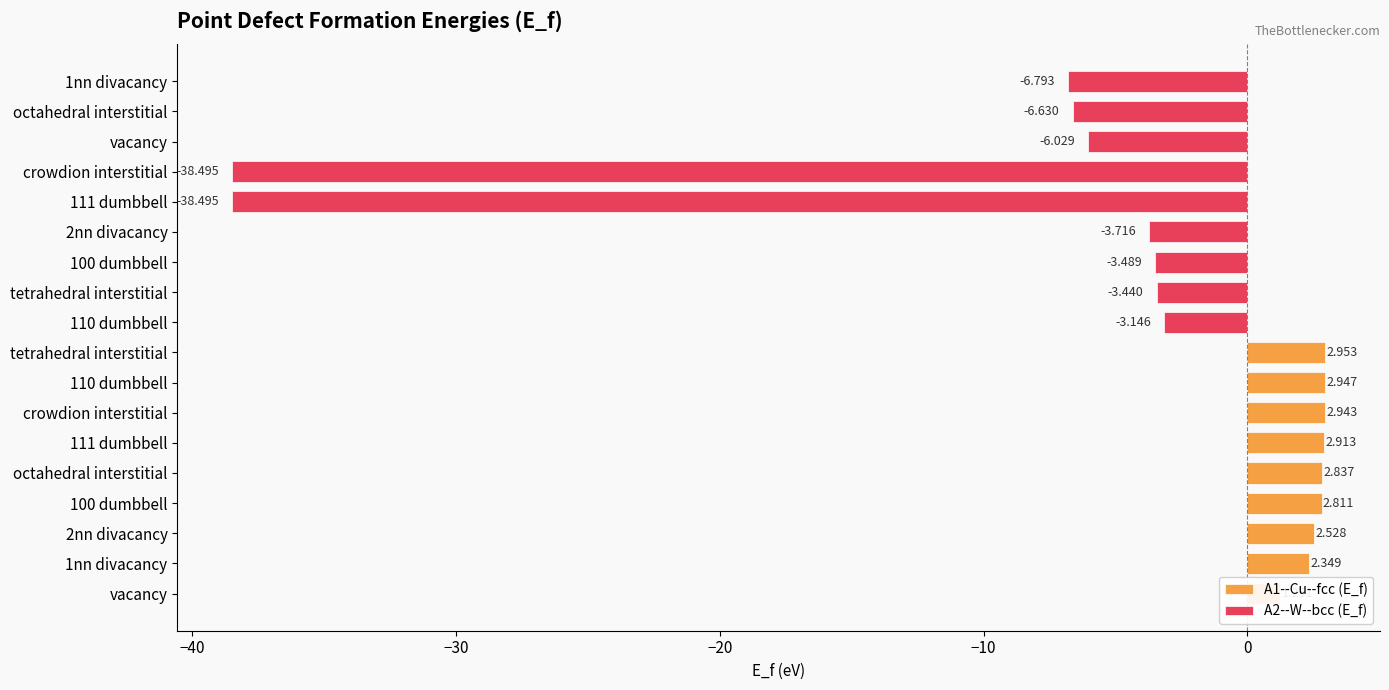

What is the minimum value for A2--W--bcc (E_f)?

-38.5